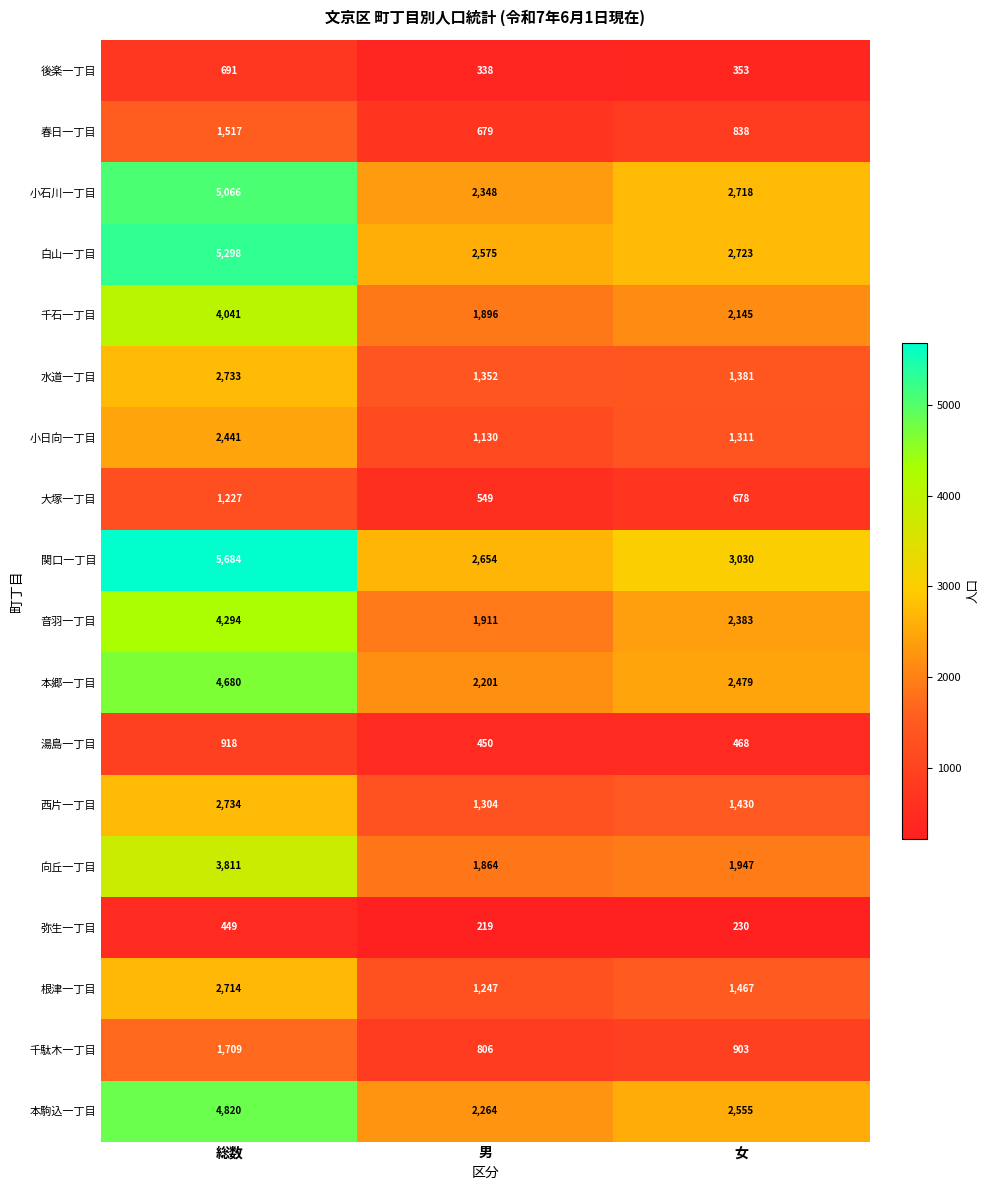

Rank the series at 男 from lowest to highest value.

弥生一丁目, 後楽一丁目, 湯島一丁目, 大塚一丁目, 春日一丁目, 千駄木一丁目, 小日向一丁目, 根津一丁目, 西片一丁目, 水道一丁目, 向丘一丁目, 千石一丁目, 音羽一丁目, 本郷一丁目, 本駒込一丁目, 小石川一丁目, 白山一丁目, 関口一丁目